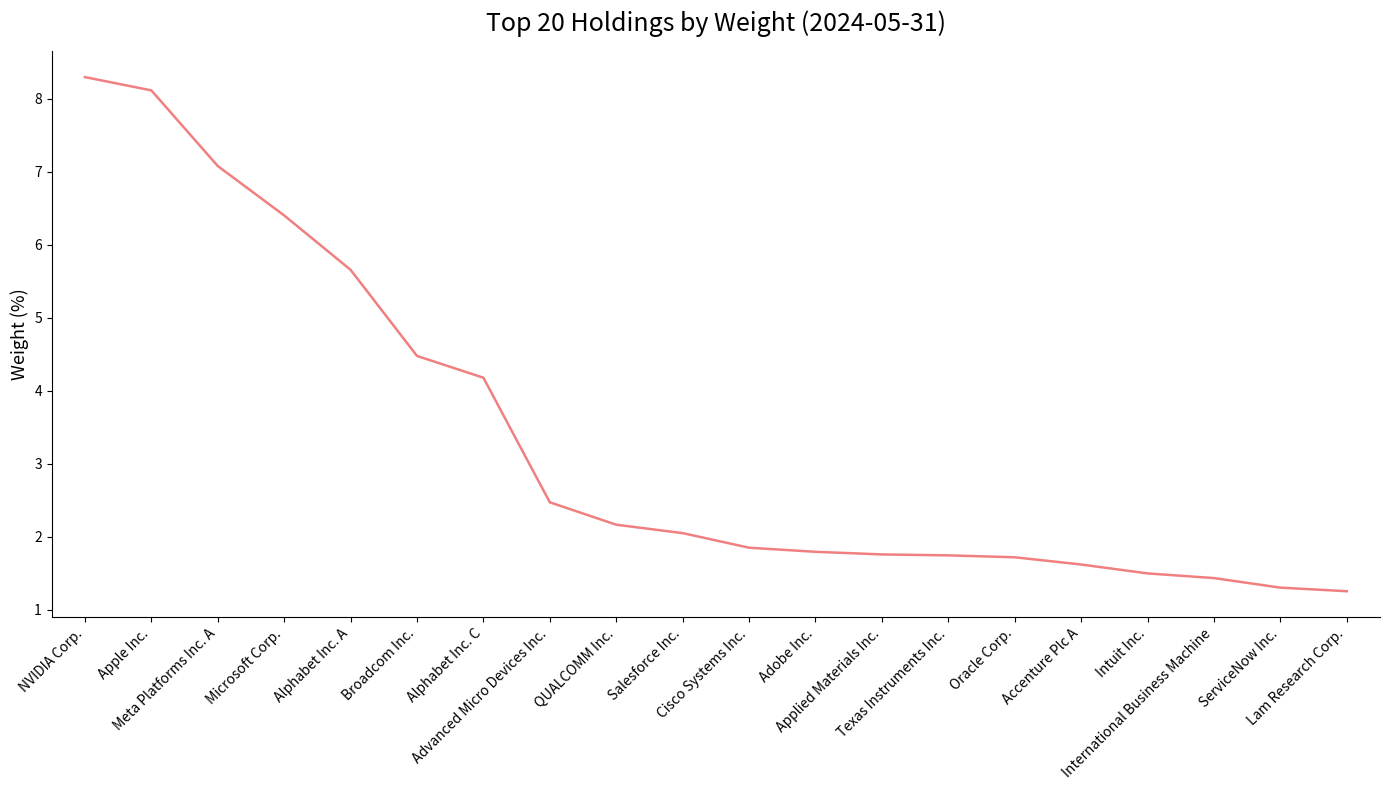

How many lines are shown in the chart?

1